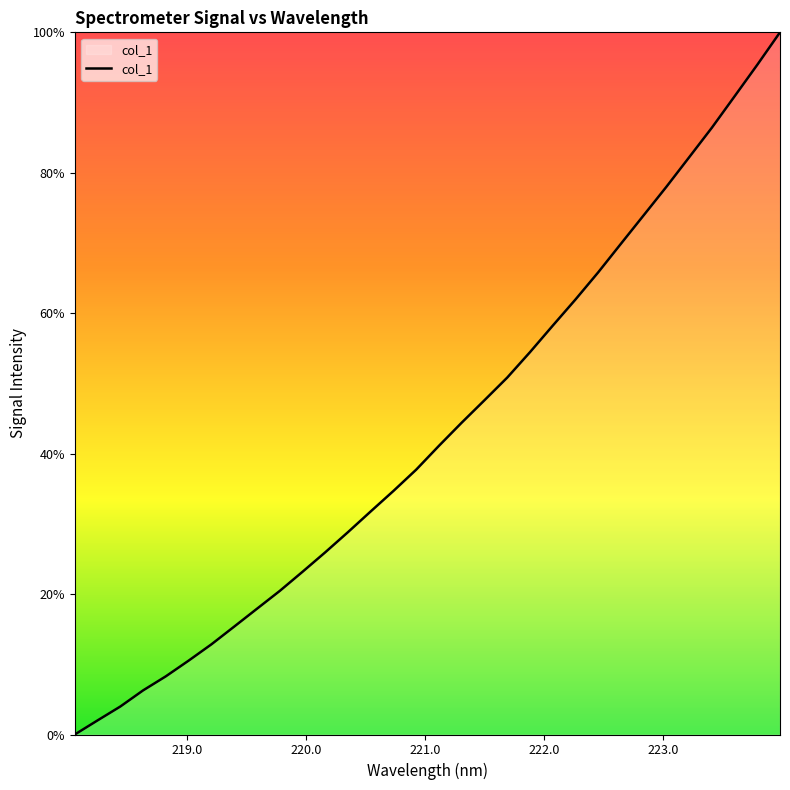

What is the maximum value shown in the chart?

100.0